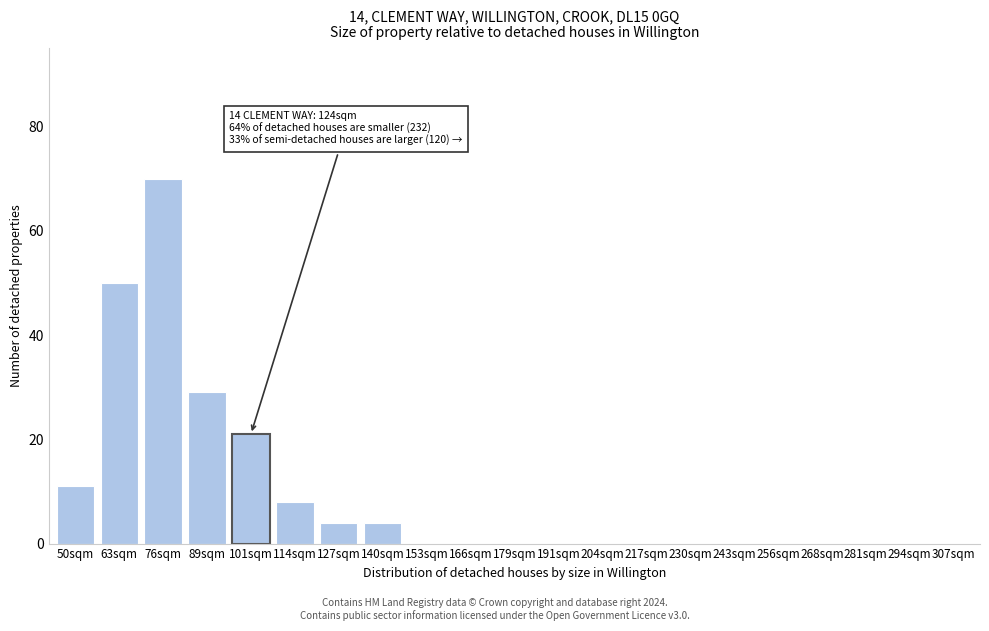

Reading right to left, extract all data points from this chart.

307sqm=0	294sqm=0	281sqm=0	268sqm=0	256sqm=0	243sqm=0	230sqm=0	217sqm=0	204sqm=0	191sqm=0	179sqm=0	166sqm=0	153sqm=0	140sqm=4	127sqm=4	114sqm=8	101sqm=21	89sqm=29	76sqm=70	63sqm=50	50sqm=11